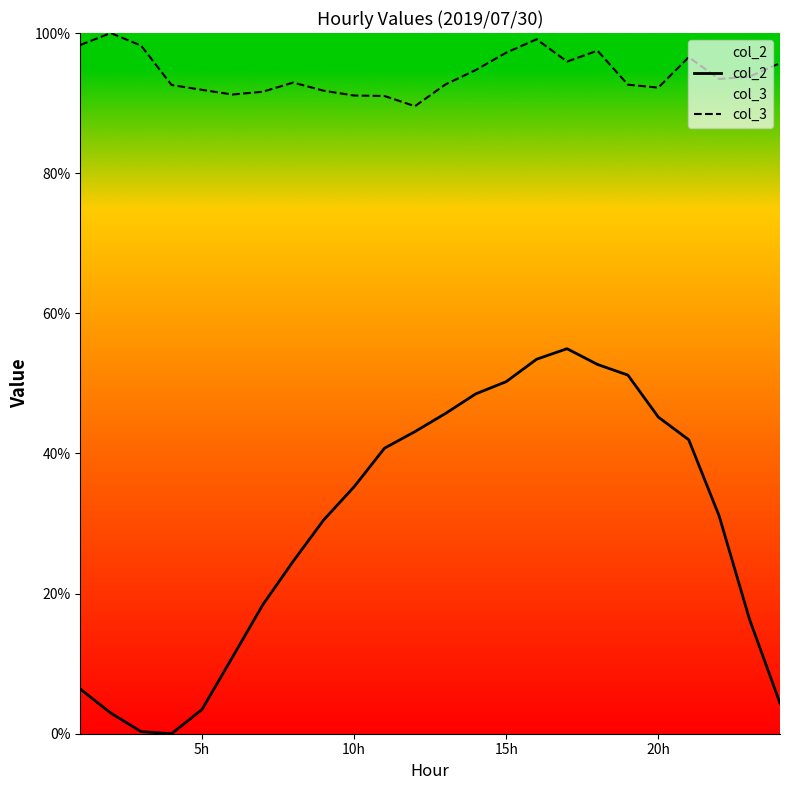

Rank the series by their average value, from highest to lowest.

col_3, col_2